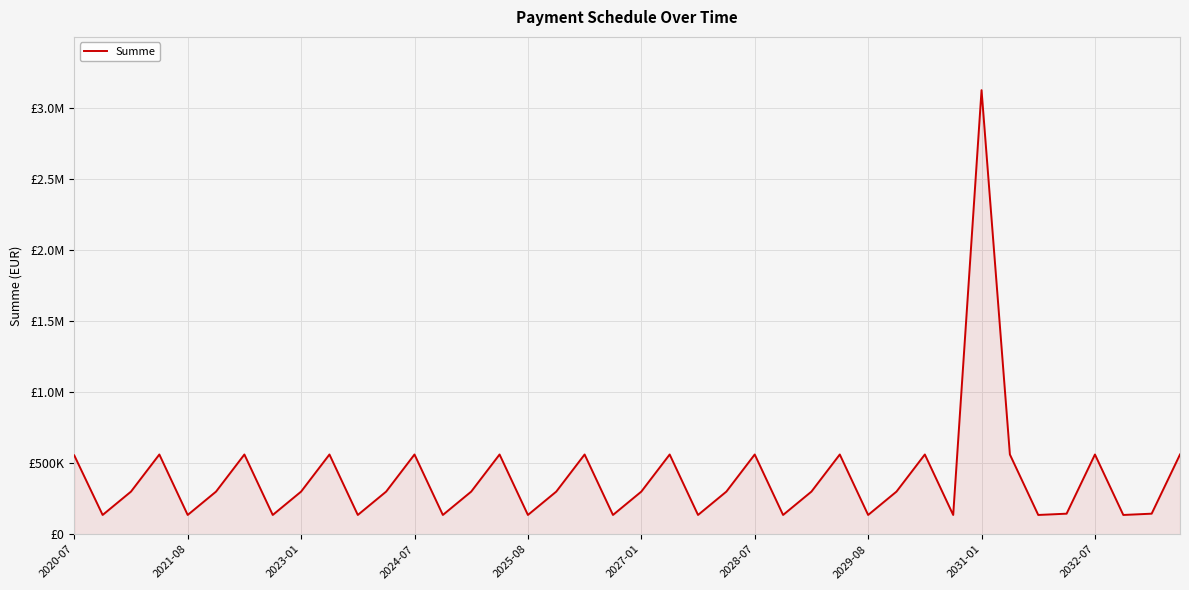

Does the chart have visible grid lines?

Yes